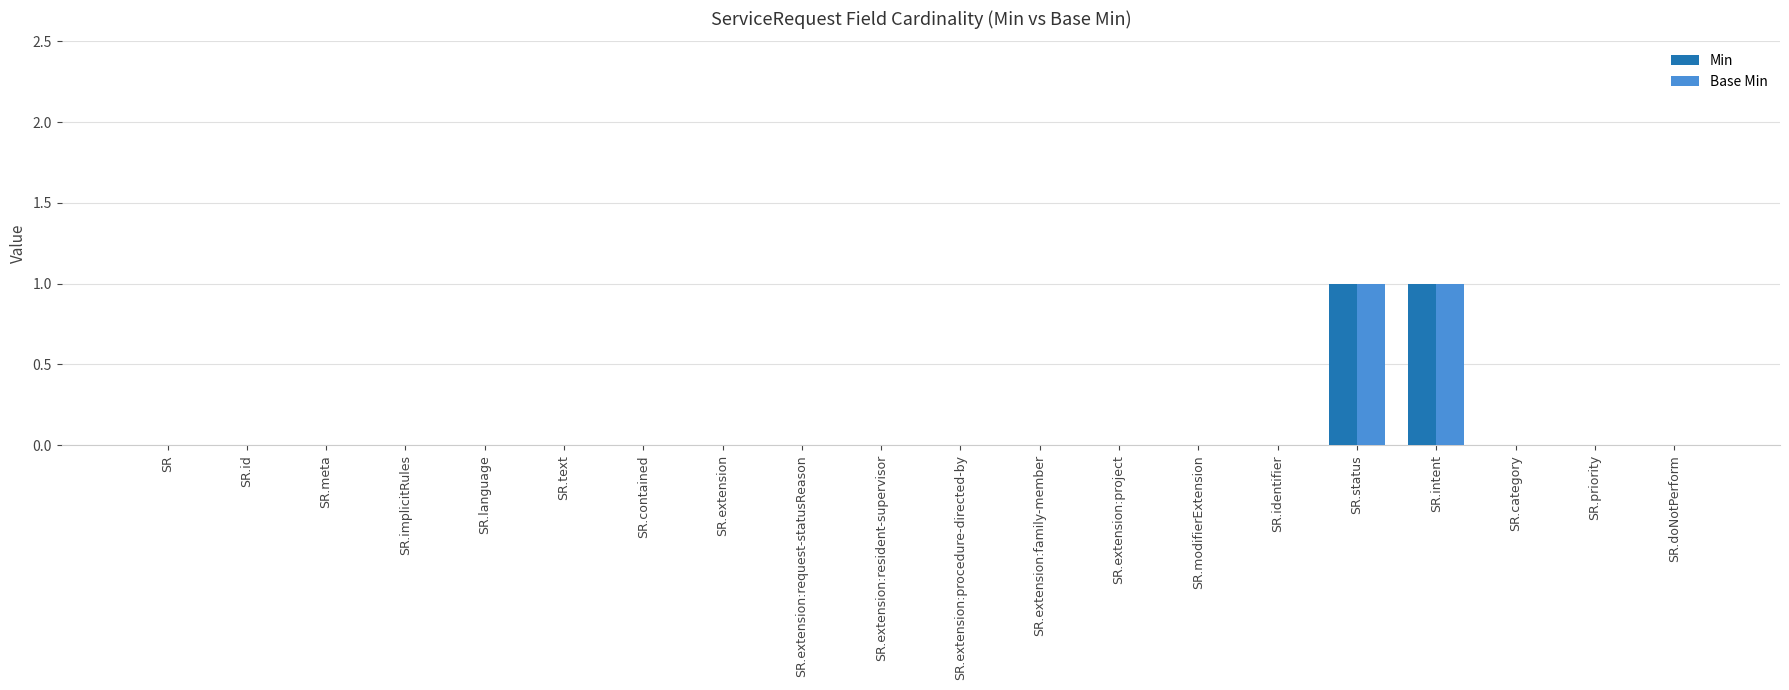

True or false: Base Min has a value of 0 at SR.extension:request-statusReason.

True